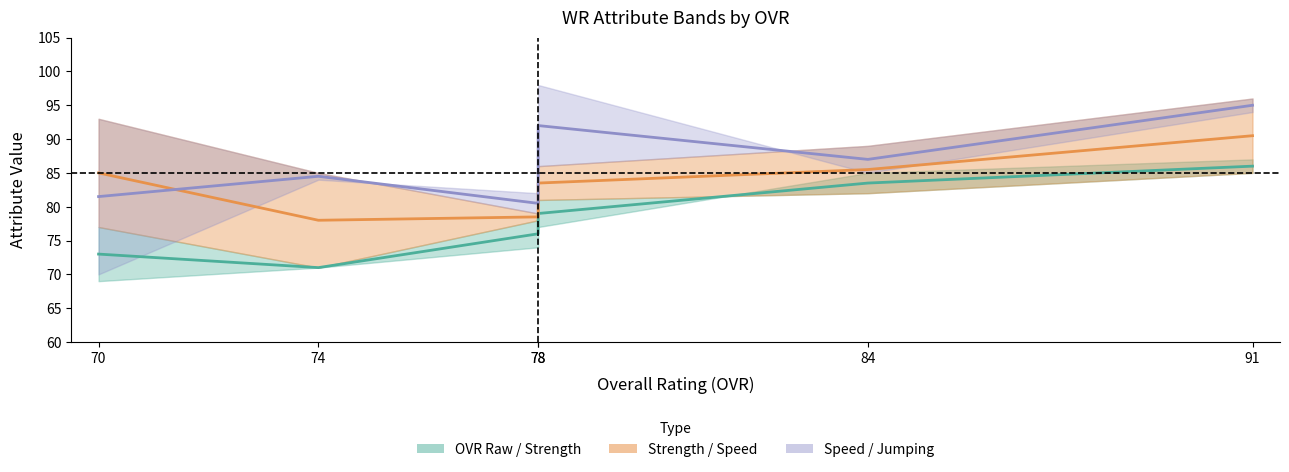

What is the lowest value of the Strength (mid) series?

78.0